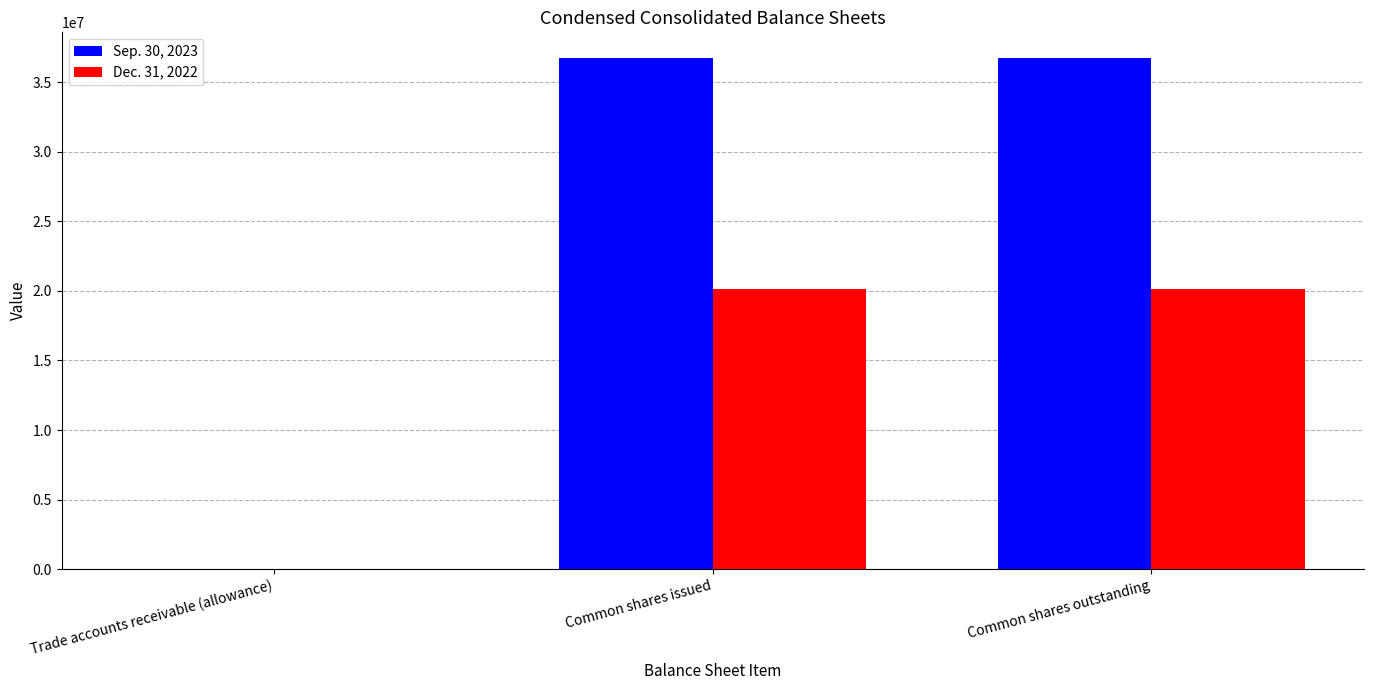

How many categories are shown in the chart?

3